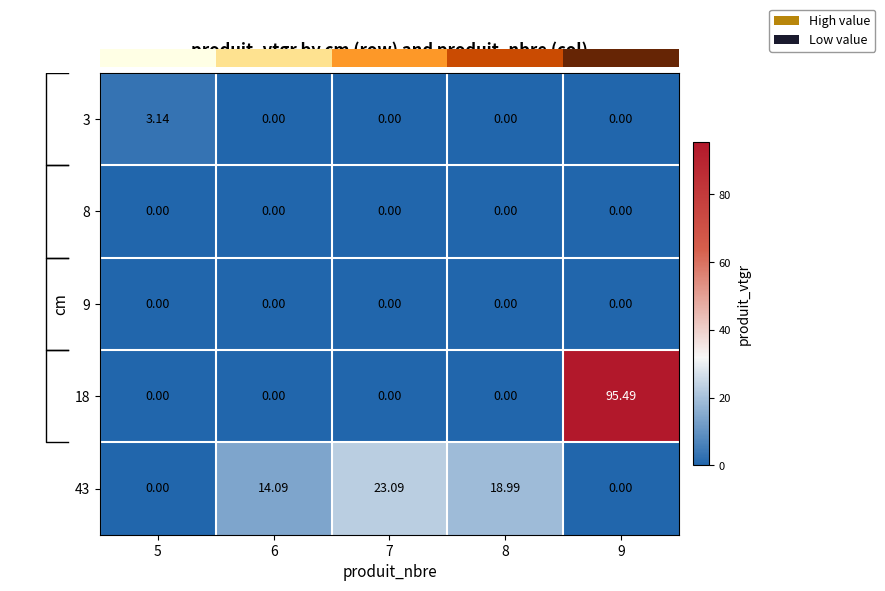

Count the number of categories in the chart.

5